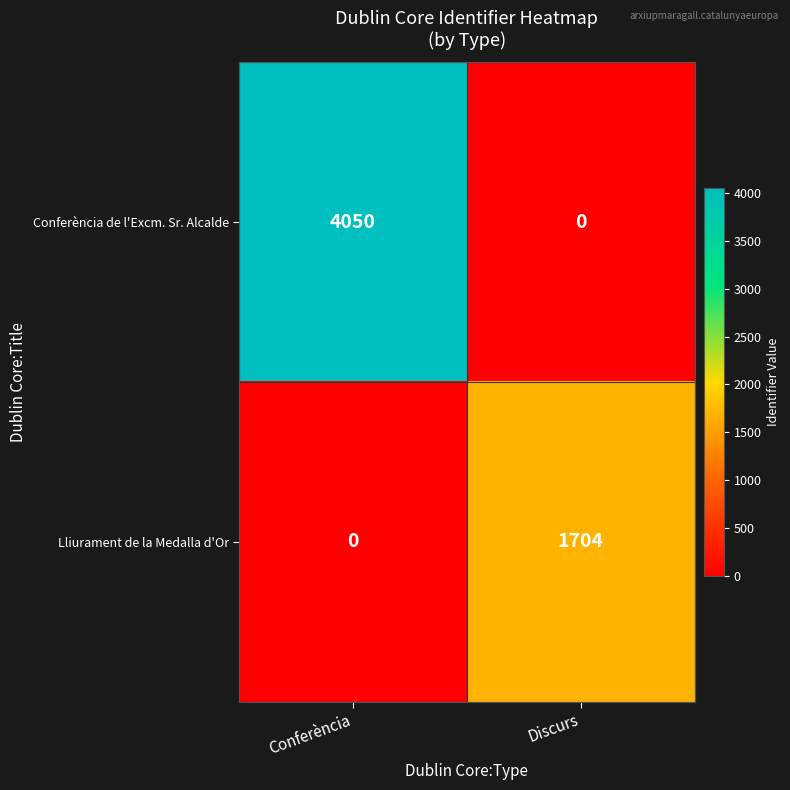

True or false: Conferència de l'Excm. Sr. Alcalde has a value of 0 at Discurs.

True